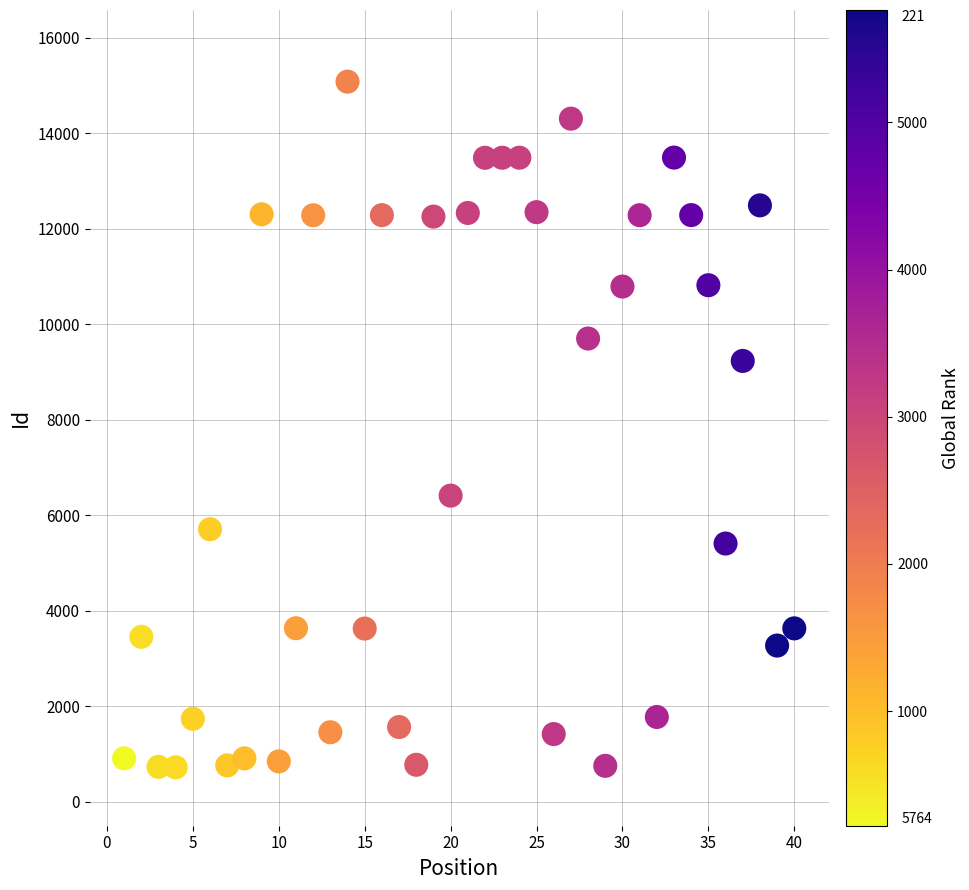

What is the range of Y values (max minus min)?

14355